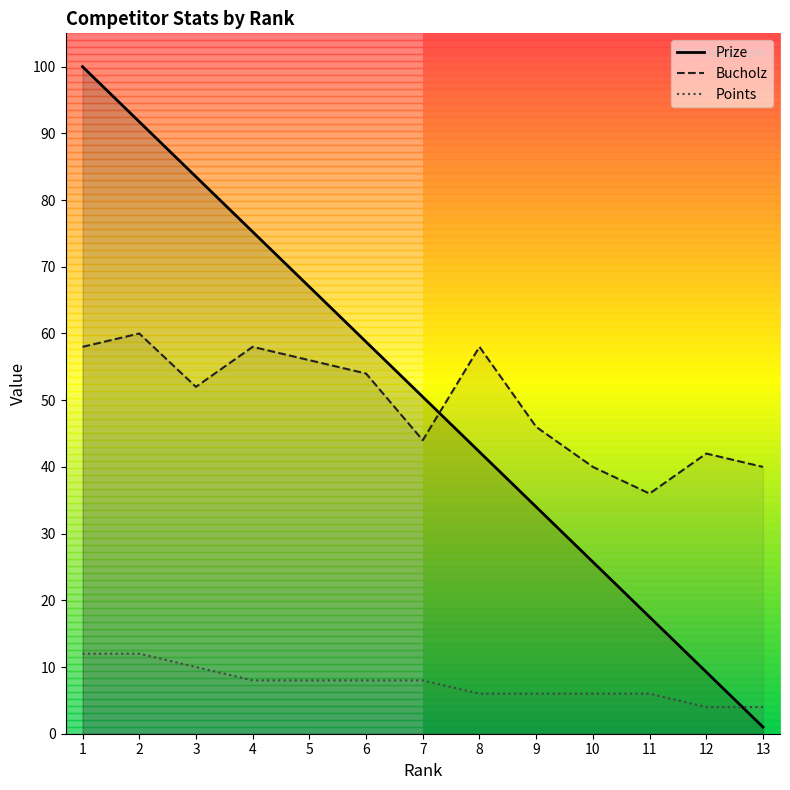

What is the difference between the maximum and minimum values in the Bucholz series?

24.0